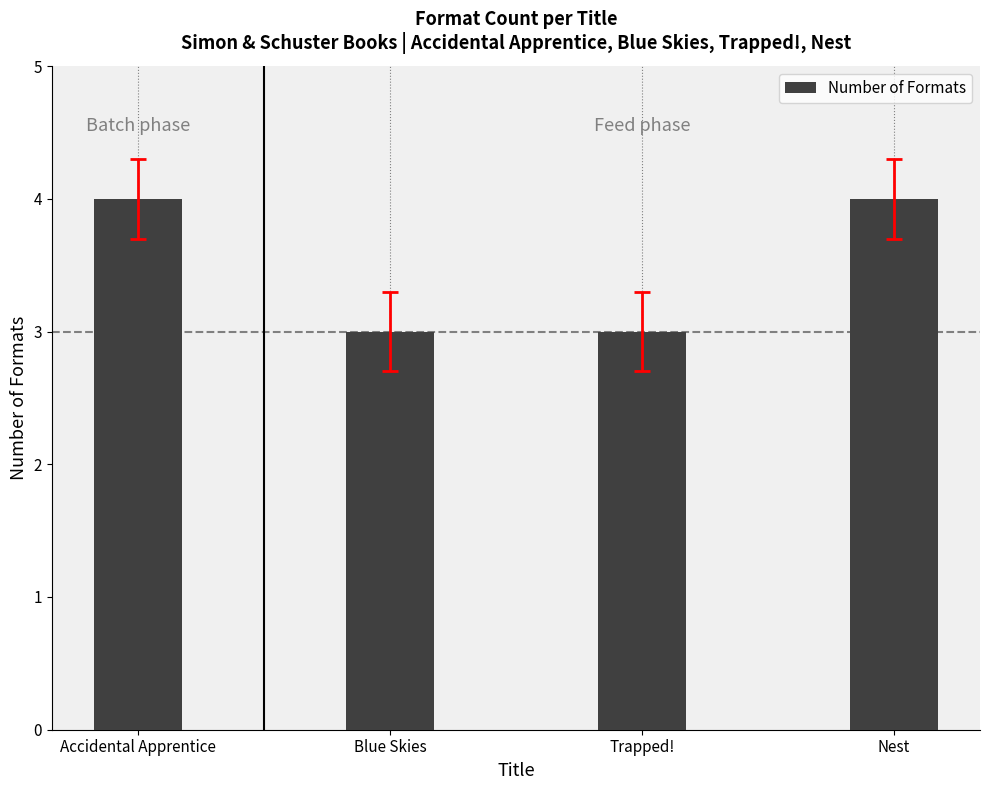

How many values are below 4?

2